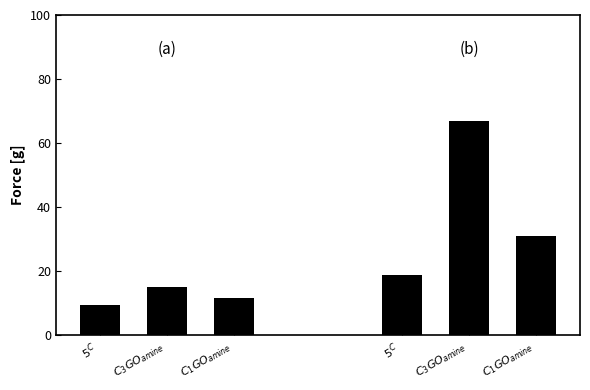

At which category is the sum across all series the highest?

$C_{3}GO_{amine}$